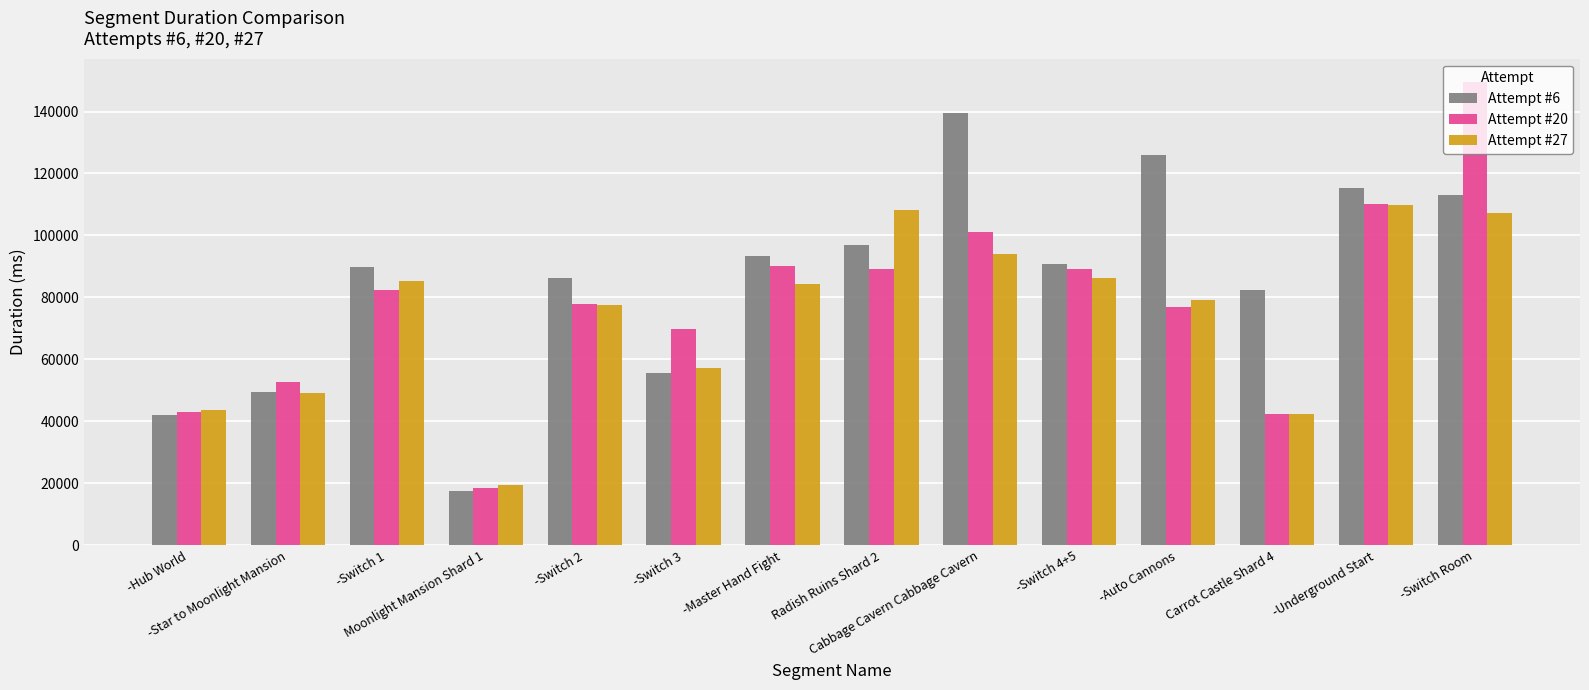

What is the greatest value displayed?

149585